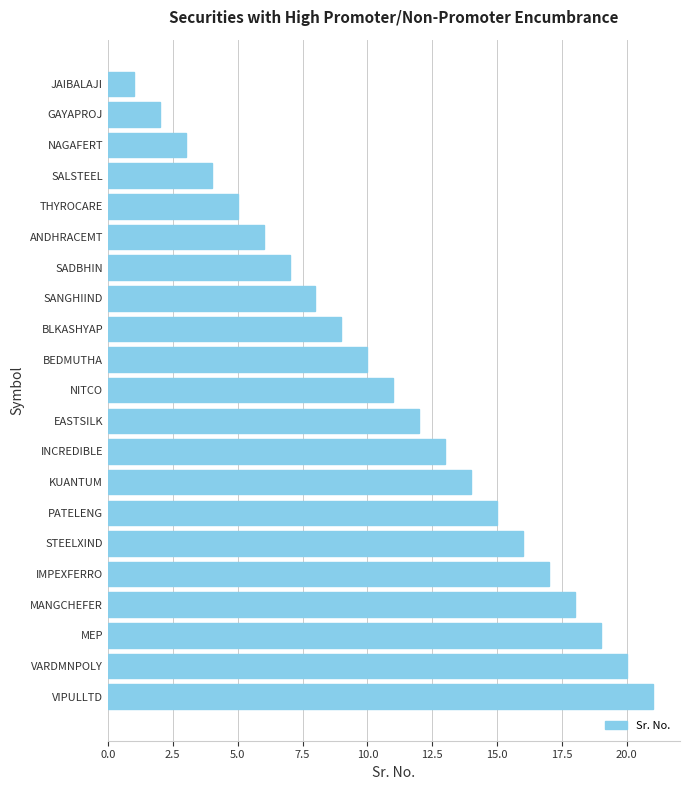

Rank the categories by value from highest to lowest.

VIPULLTD, VARDMNPOLY, MEP, MANGCHEFER, IMPEXFERRO, STEELXIND, PATELENG, KUANTUM, INCREDIBLE, EASTSILK, NITCO, BEDMUTHA, BLKASHYAP, SANGHIIND, SADBHIN, ANDHRACEMT, THYROCARE, SALSTEEL, NAGAFERT, GAYAPROJ, JAIBALAJI